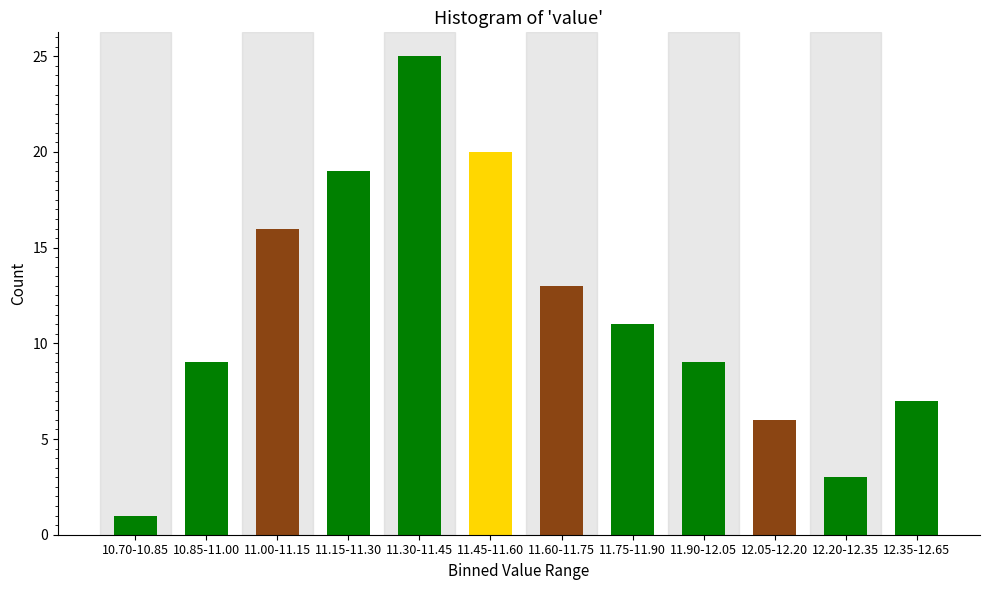

Reading left to right, extract all data points from this chart.

10.70-10.85=1	10.85-11.00=9	11.00-11.15=16	11.15-11.30=19	11.30-11.45=25	11.45-11.60=20	11.60-11.75=13	11.75-11.90=11	11.90-12.05=9	12.05-12.20=6	12.20-12.35=3	12.35-12.65=7